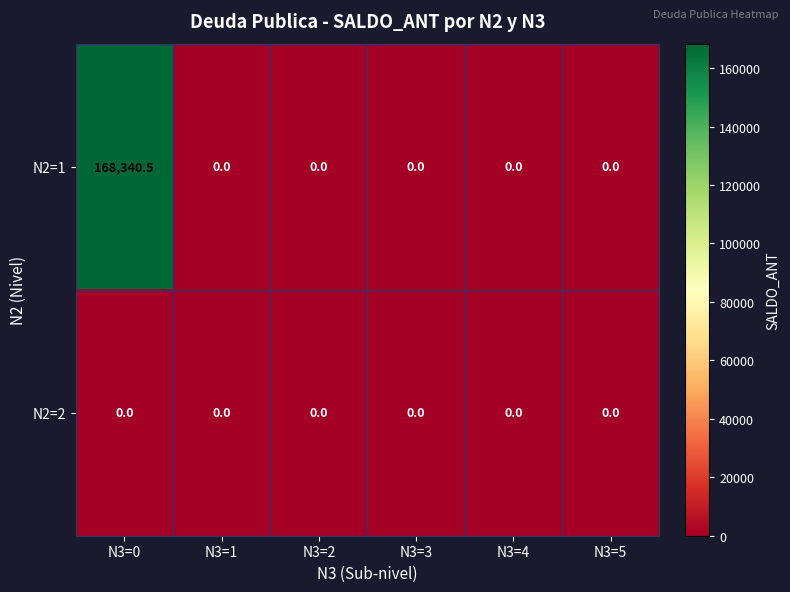

What is the difference between the highest and lowest values at N3=0?

168340.5